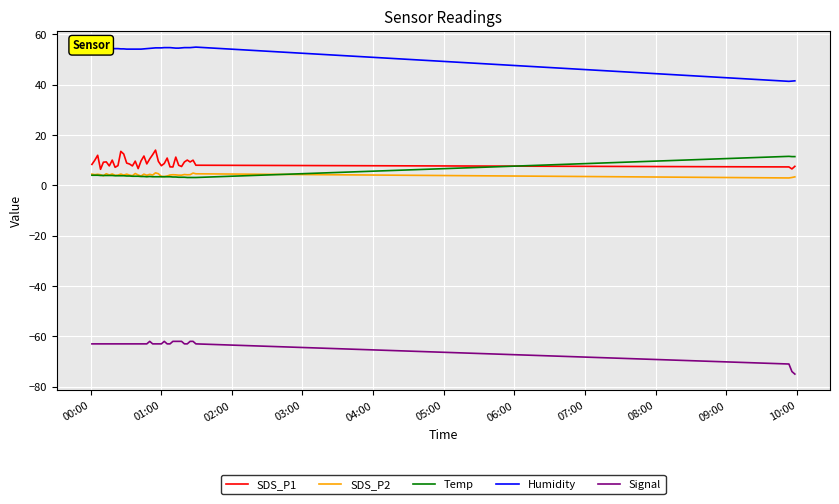

What is the maximum value for SDS_P2?

5.0